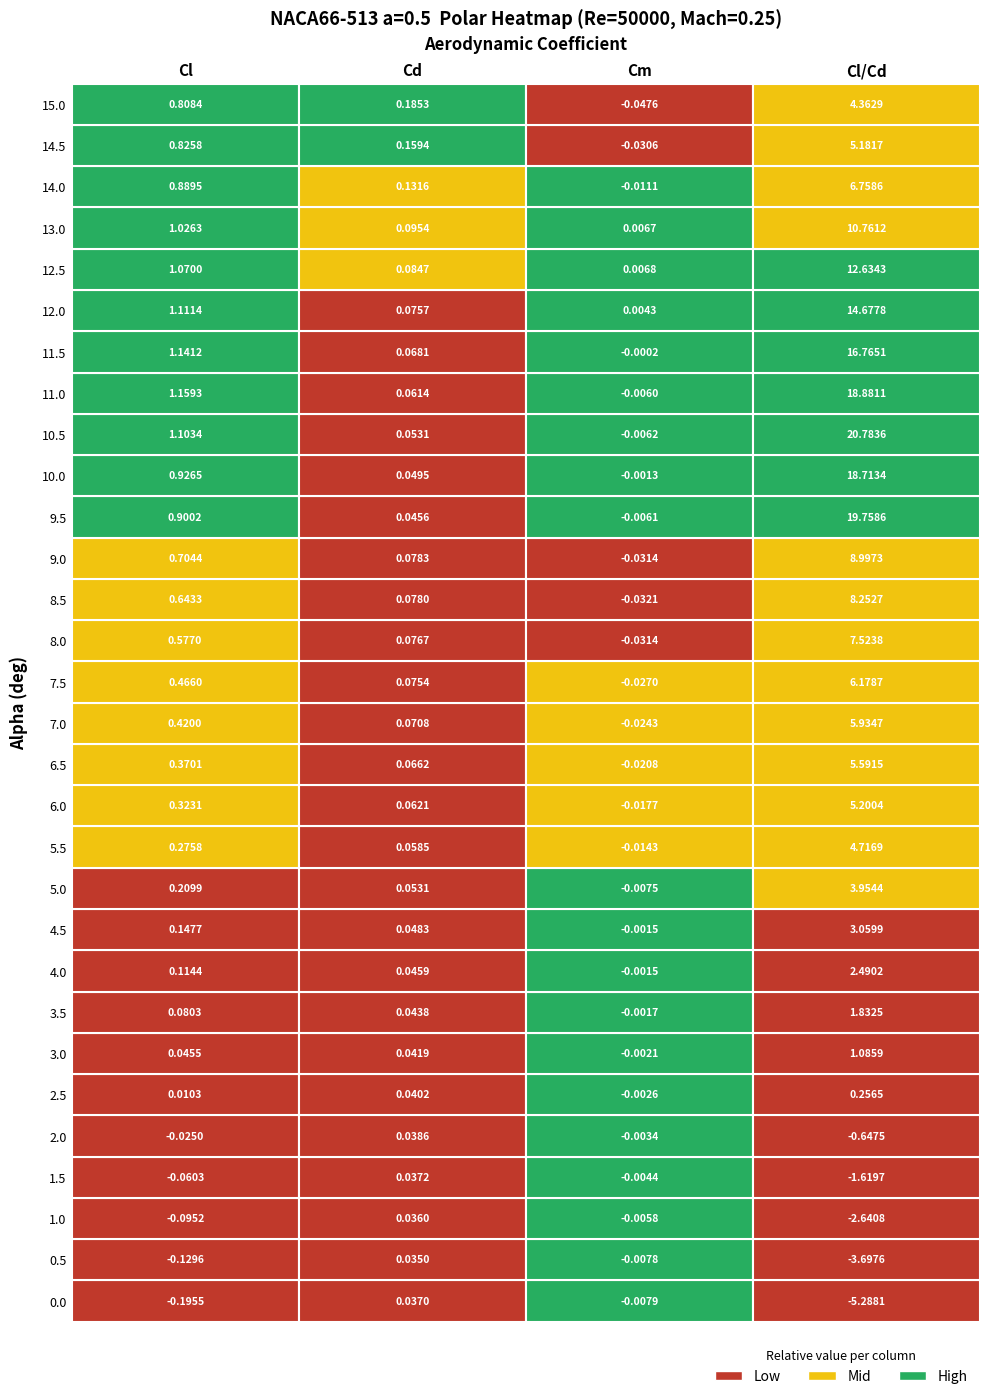

What is the difference between the maximum and minimum values in the 7.0 series?

6.0